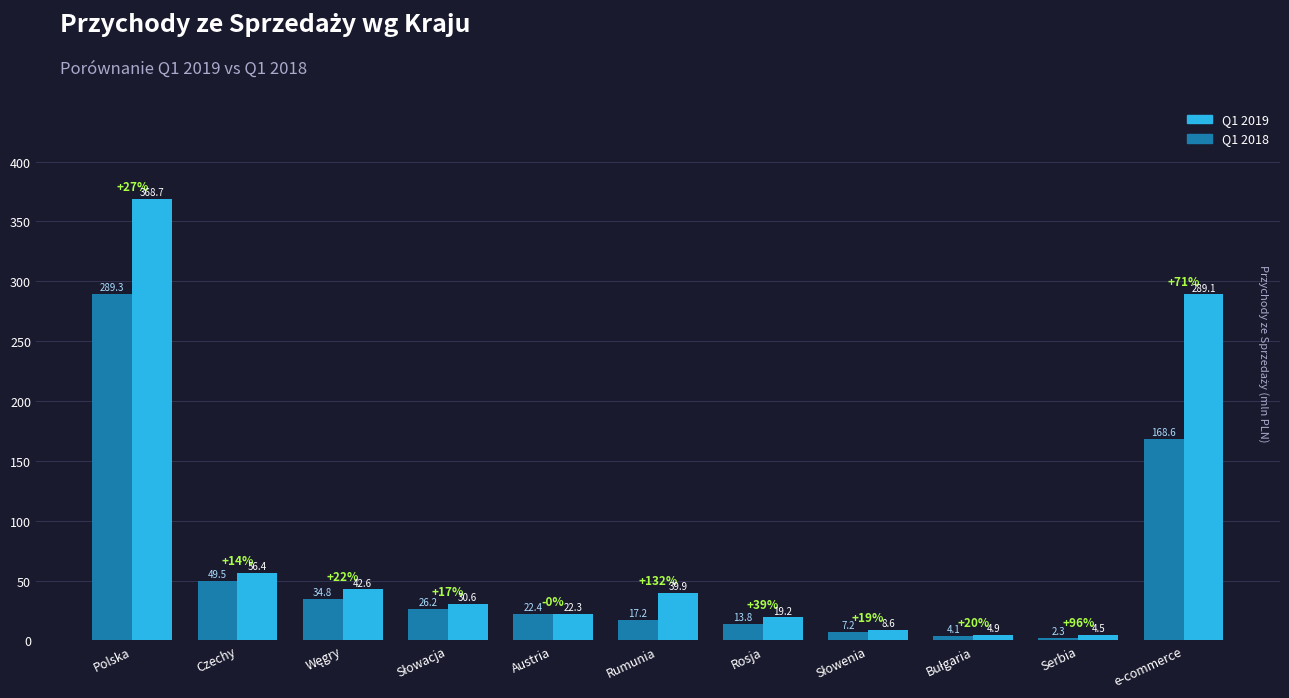

At which category is the sum across all series the highest?

Polska